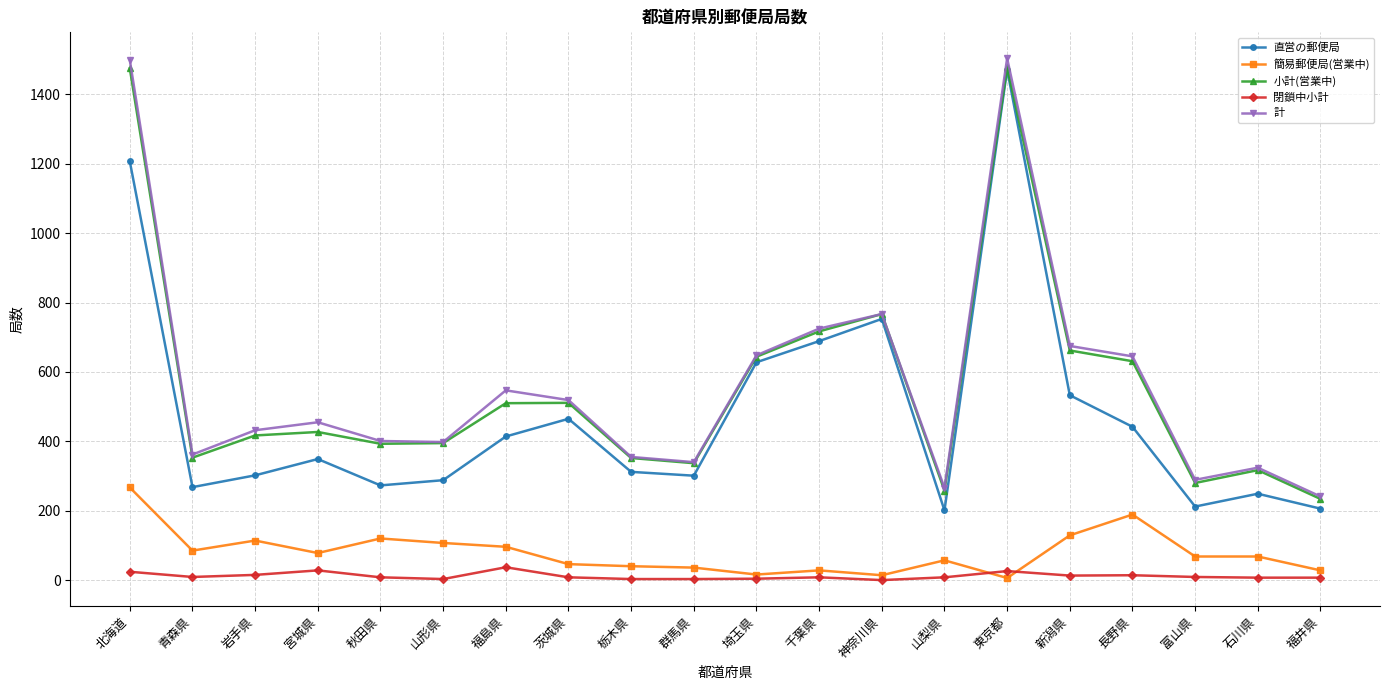

True or false: 計 has more than 1 points higher than both neighbors.

True